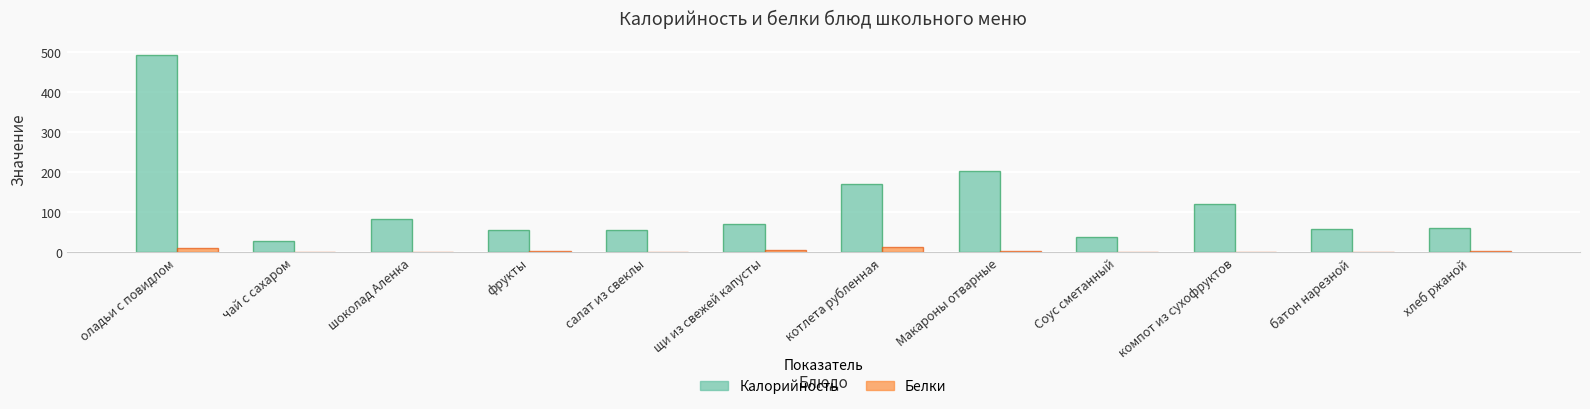

What is the sum of all Калорийность values?

1433.7